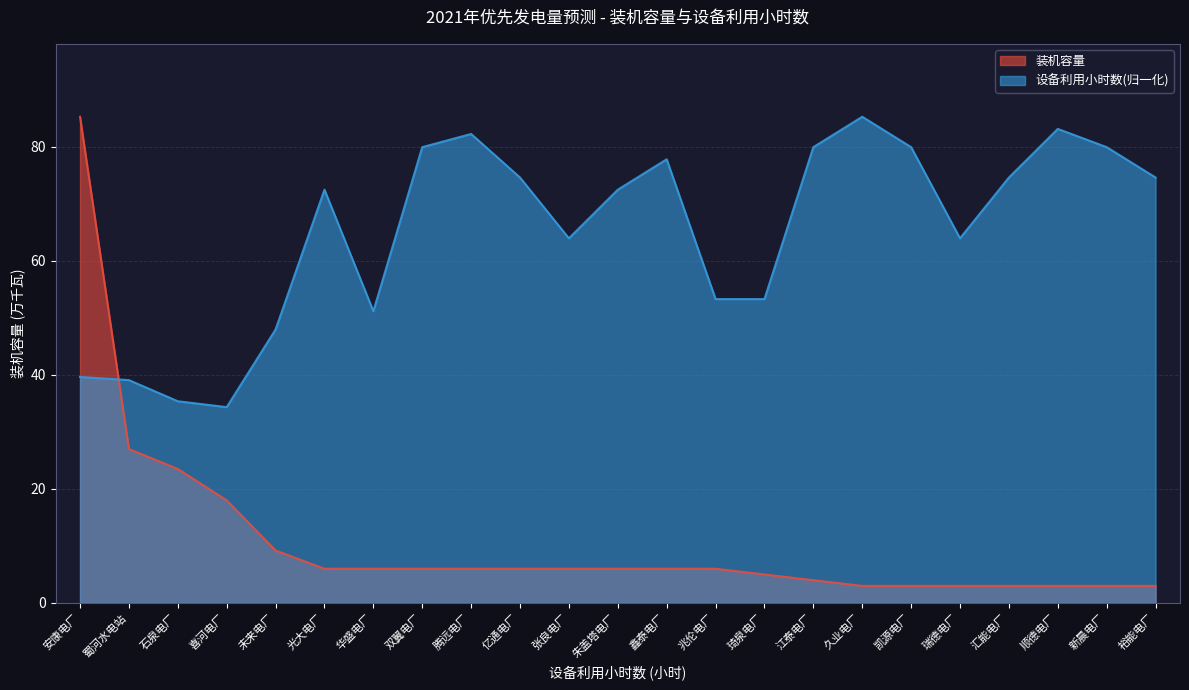

Reading left to right, transcribe all the data shown in this chart.

装机容量: 85.2	27.0	23.5	18.0	9.2	6.0	6.0	6.0	6.0	6.0	6.0	6.0	6.0	6.0	5.0	4.0	3.0	3.0	3.0	3.0	3.0	3.0	3.0
设备利用小时数: 39.6	39.1	35.4	34.3	48.0	72.5	51.1	79.9	82.2	74.6	63.9	72.5	77.8	53.3	53.3	79.9	85.2	79.9	63.9	74.6	83.1	79.9	74.6